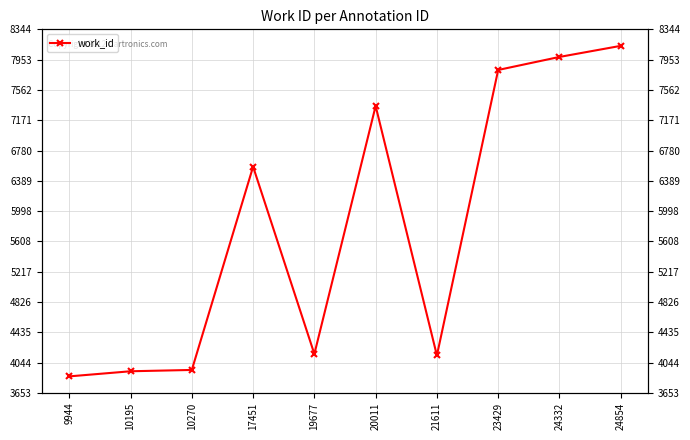

How many values exceed 6572?

4